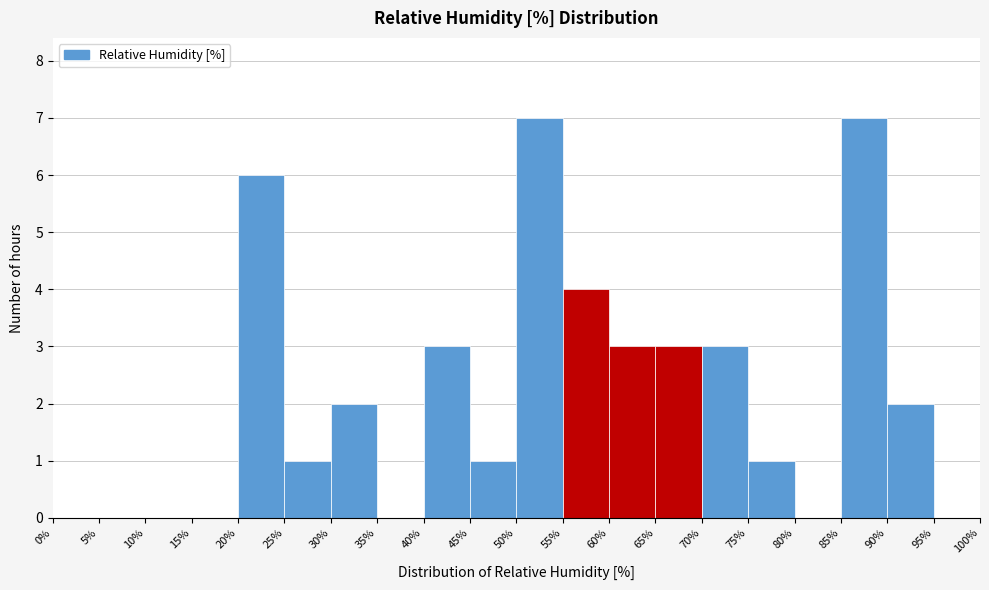

Reading left to right, transcribe this chart: for each bar, give the range it covers on the x-axis and its height. The values are not printed on the chart, so give them approximately, as read against the axis.

0% to 5%: 0
5% to 10%: 0
10% to 15%: 0
15% to 20%: 0
20% to 25%: 6
25% to 30%: 1
30% to 35%: 2
35% to 40%: 0
40% to 45%: 3
45% to 50%: 1
50% to 55%: 7
55% to 60%: 4
60% to 65%: 3
65% to 70%: 3
70% to 75%: 3
75% to 80%: 1
80% to 85%: 0
85% to 90%: 7
90% to 95%: 2
95% to 100%: 0